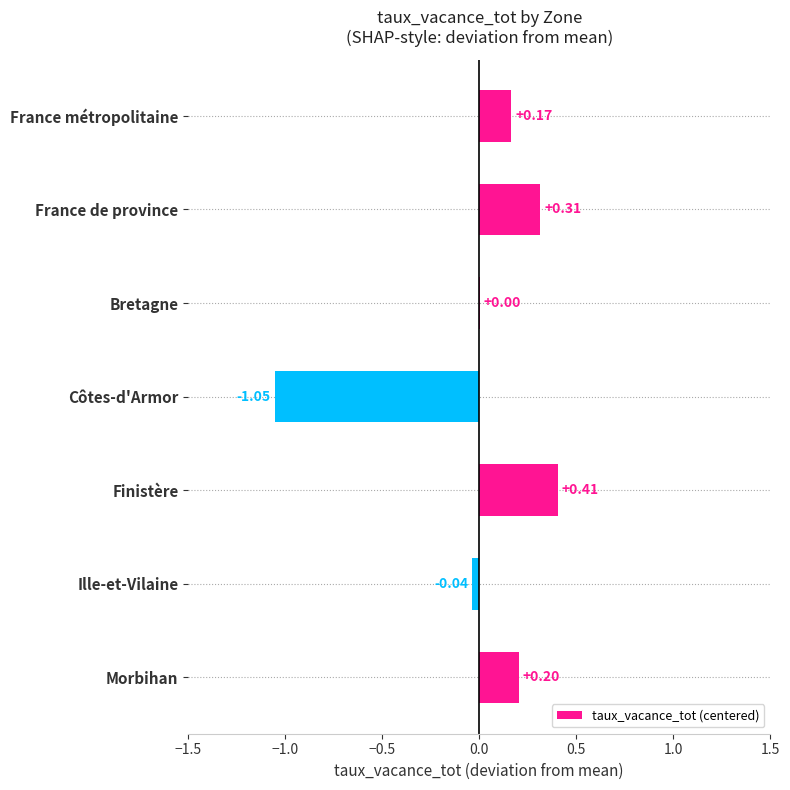

How many categories are shown in the chart?

7